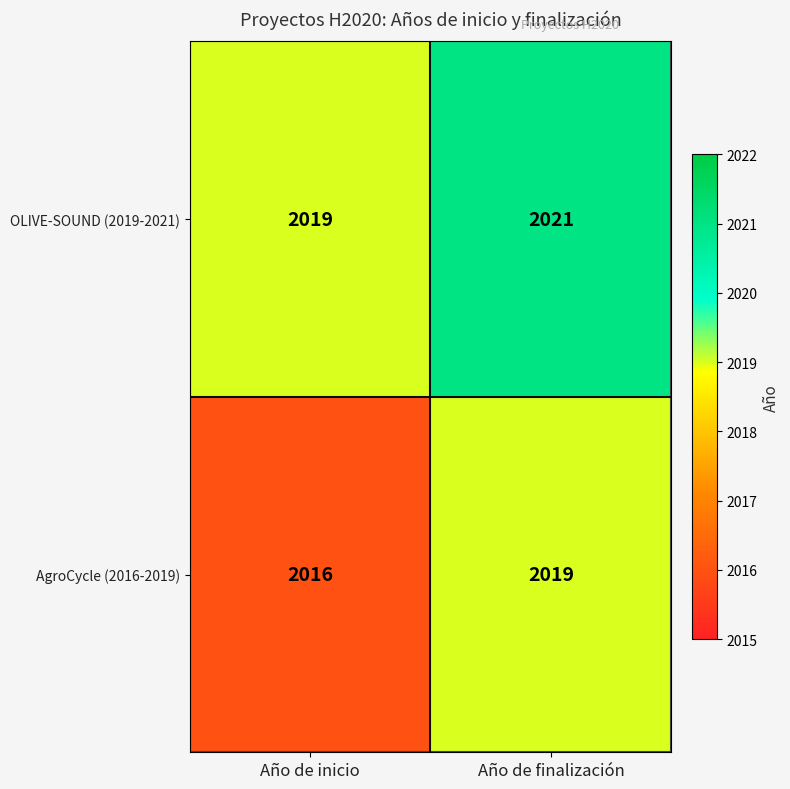

What is the total value across all series at Año de finalización?

4040